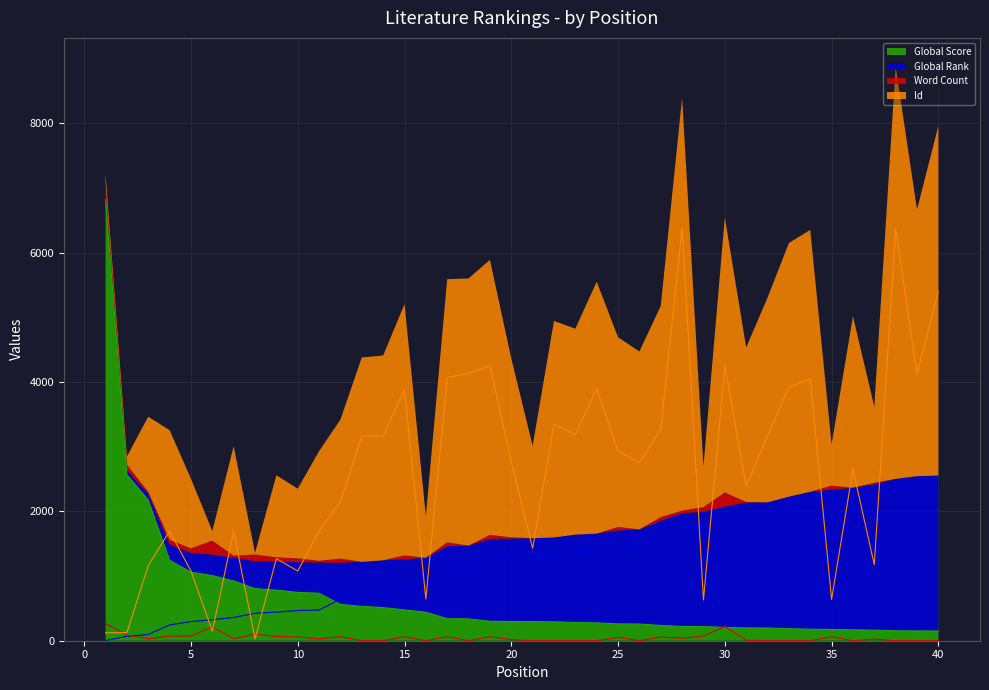

The Id series shows 3166.0 at 14. True or false?

True